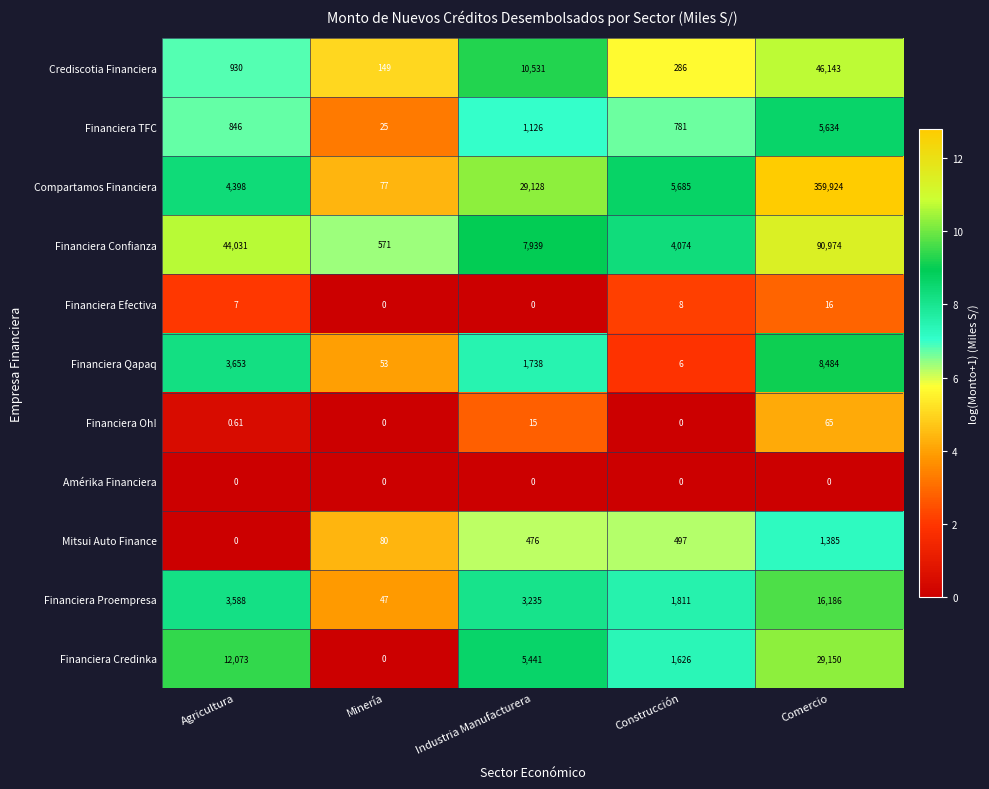

At which label does Financiera Efectiva reach its peak?

Comercio